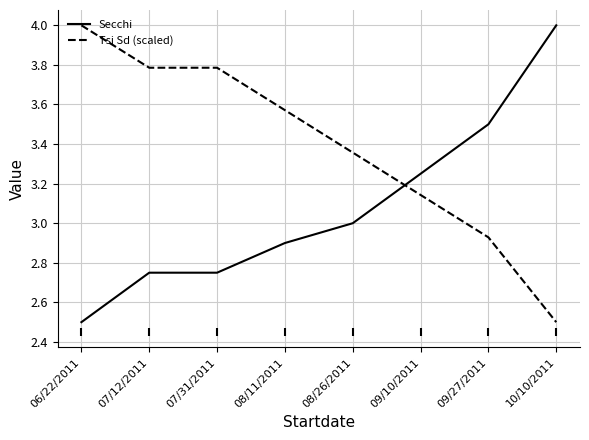

Is the value of Tsi Sd (scaled) at 09/27/2011 greater than the value of Secchi at 06/22/2011?

Yes